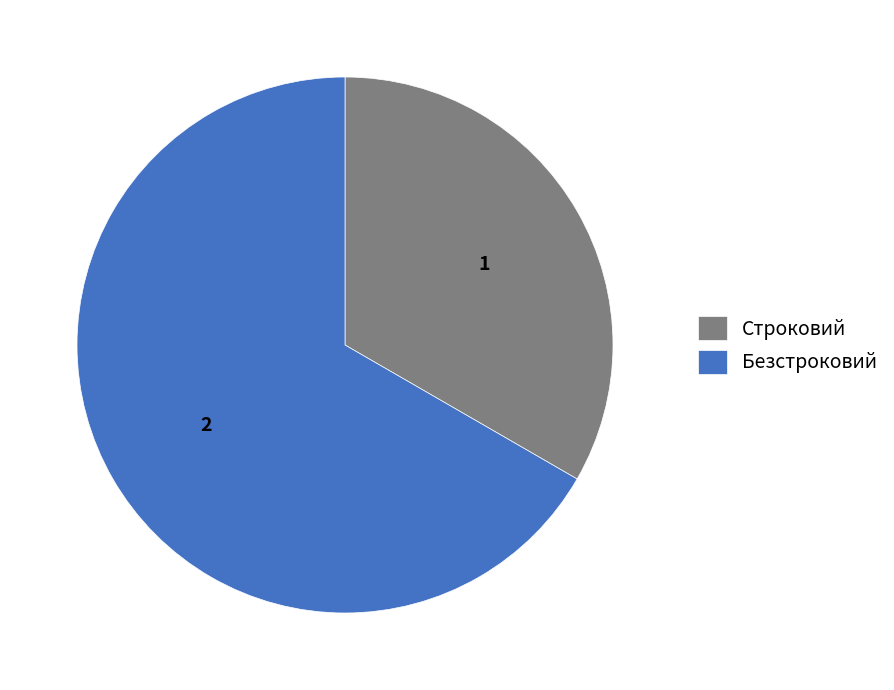

Which slice is the largest?

Безстроковий